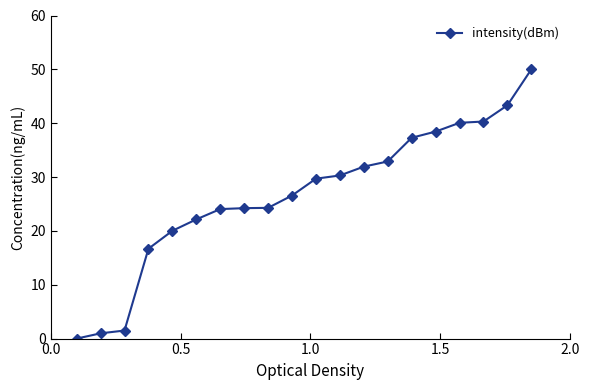

What is the value of the 15th point from the left?

37.3